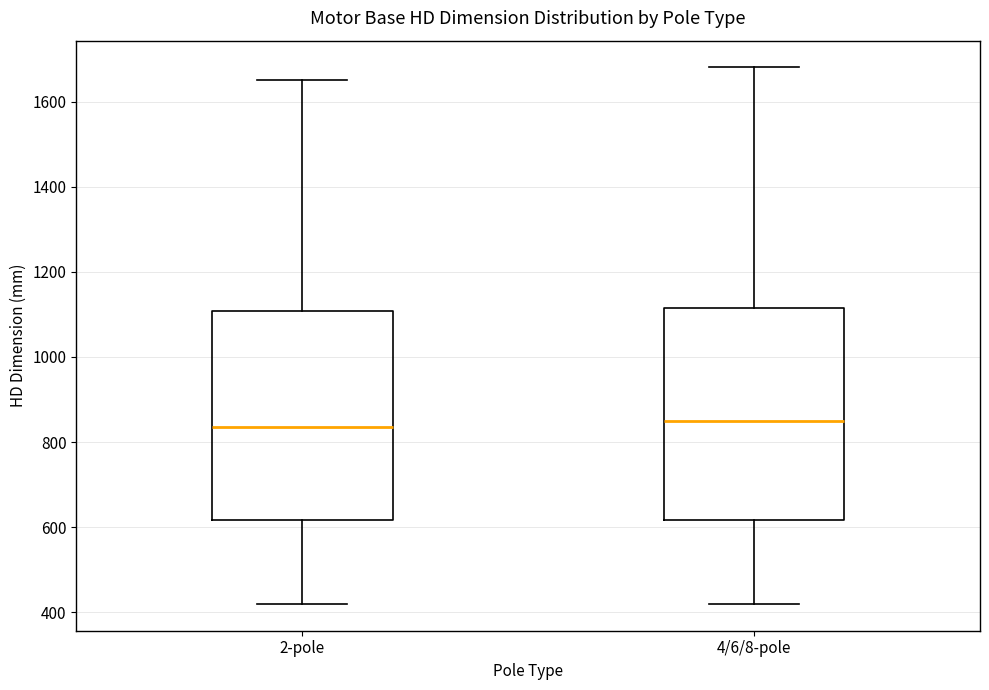

Reading left to right, read every box against the y-axis: the position of its median line, the range the box covers, and the ends of its whiskers. The values are not printed on the chart, so give them approximately, as read against the axis.

2-pole: median 840, box 620 to 1100, whiskers 420 to 1660
4/6/8-pole: median 860, box 620 to 1120, whiskers 420 to 1680